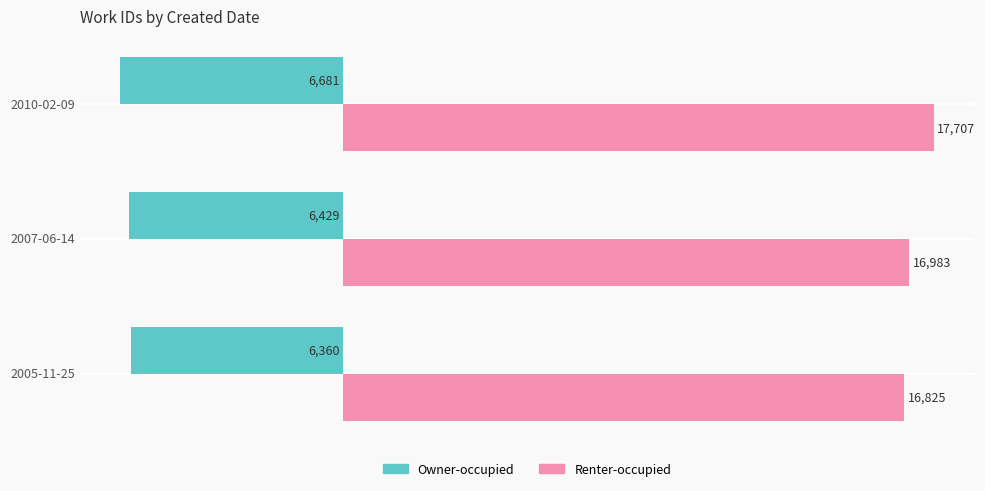

Which category has the highest value in the Owner-occupied series?

2005-11-25